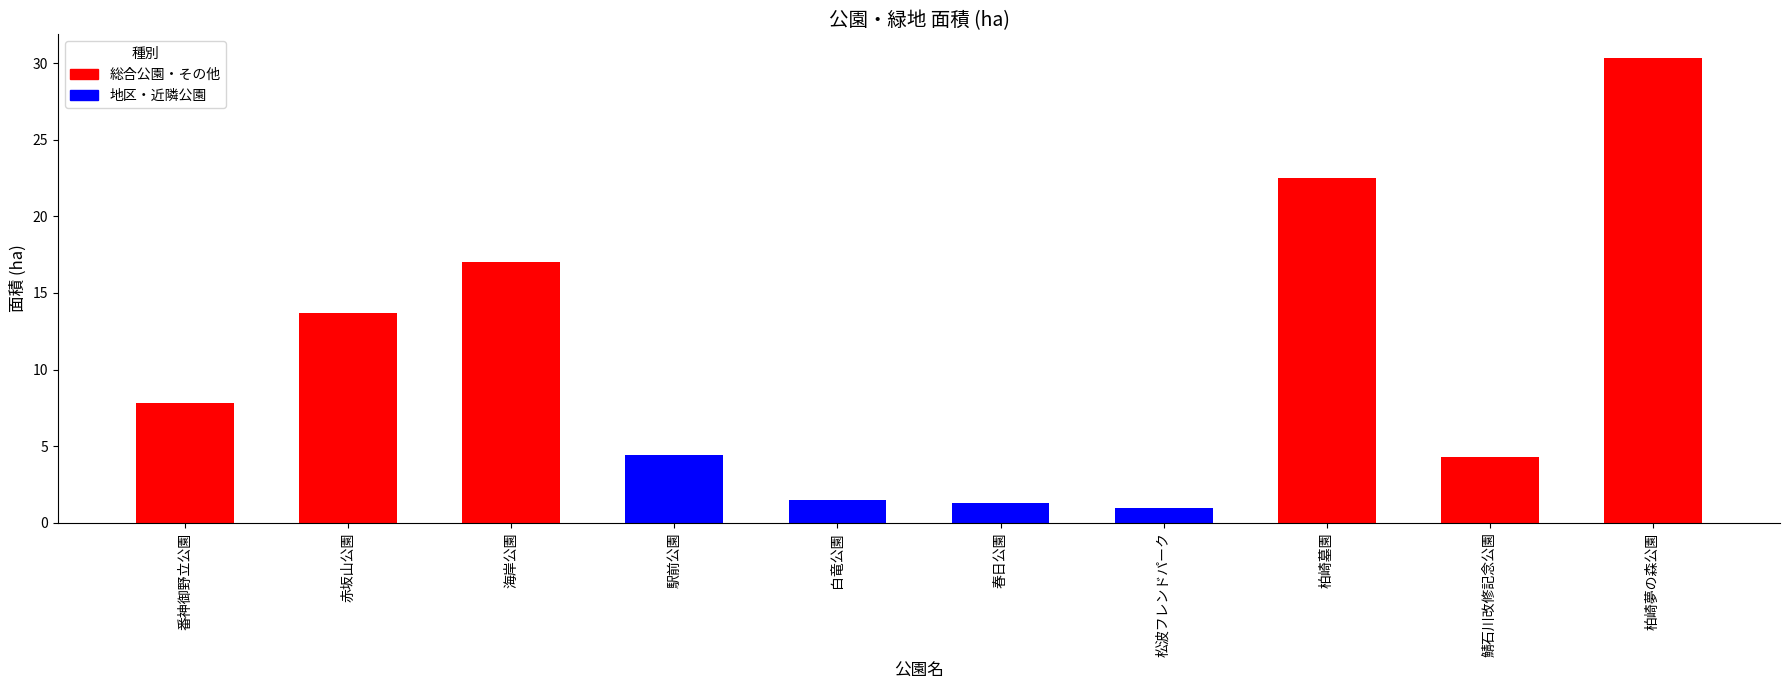

Are the bars horizontal?

No